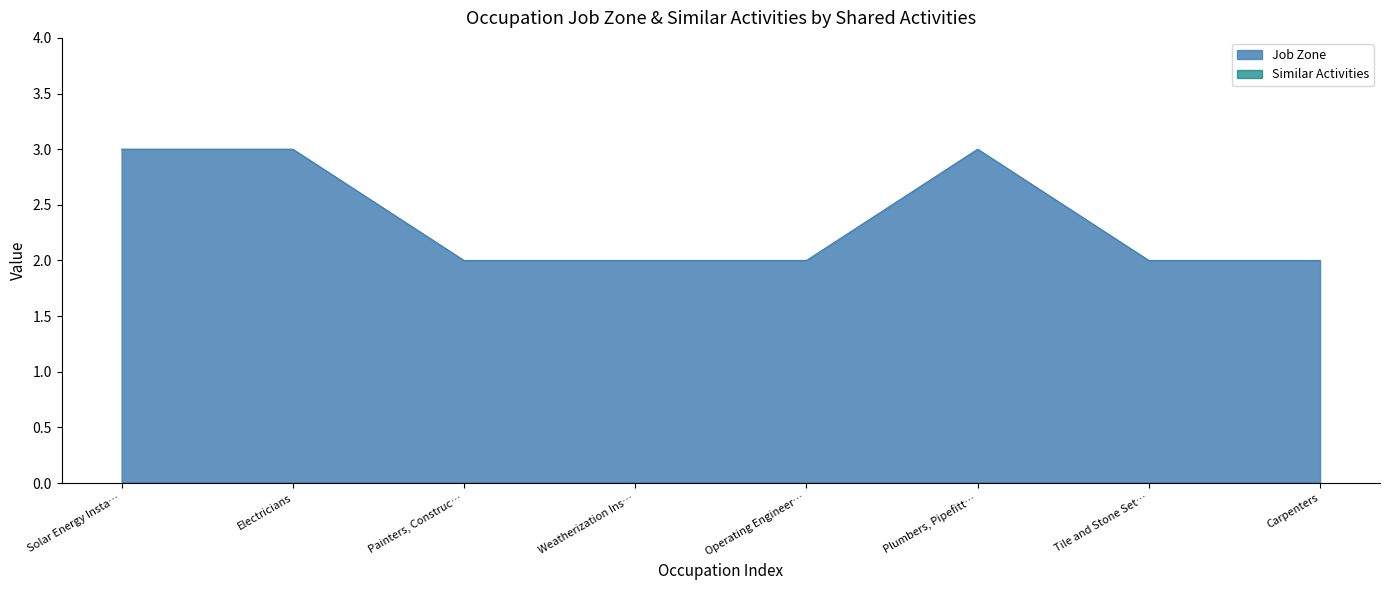

True or false: there are more than 0 points higher than both neighbors.

True